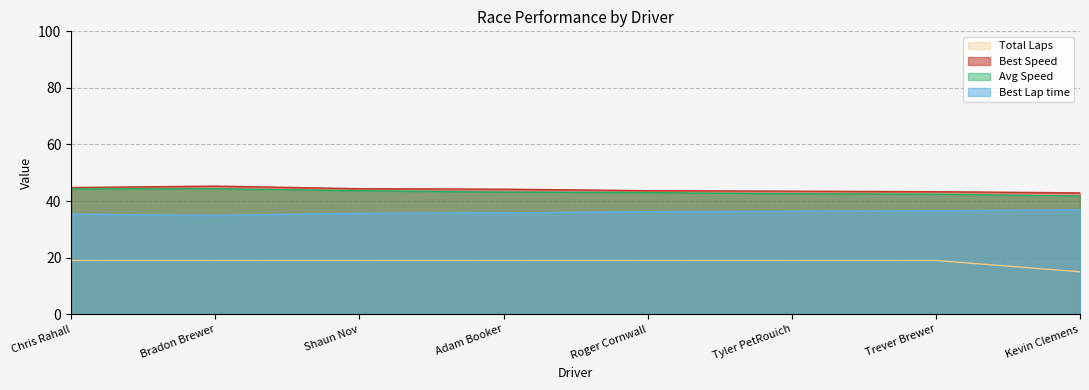

At which label does Best Speed reach its minimum?

Kevin Clemens